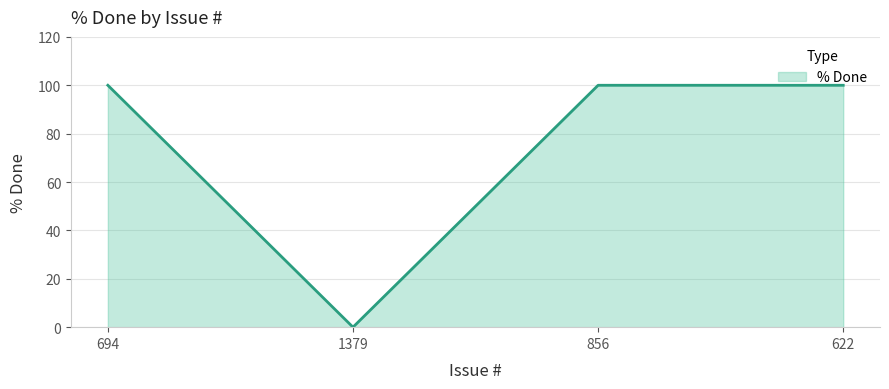

Reading right to left, extract all data points from this chart.

100	100	0	100